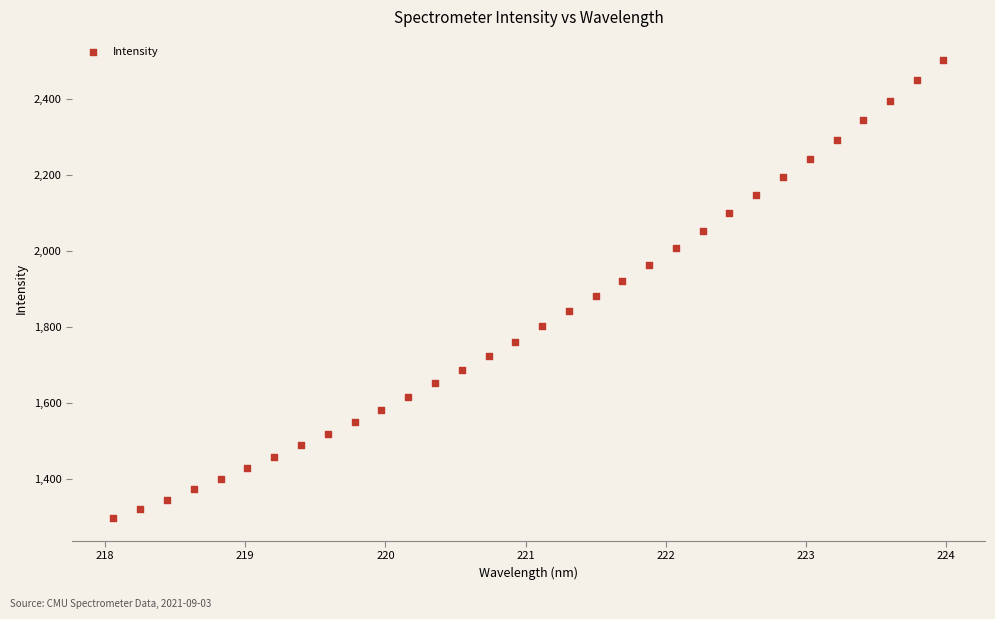

What is the range of X values (max minus min)?

5.9